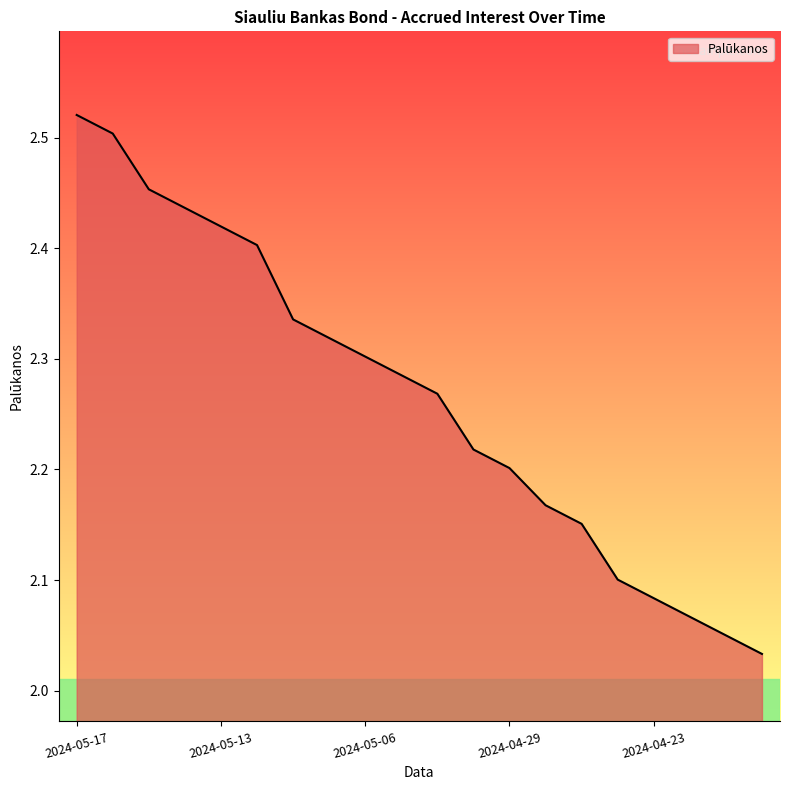

Is this an area chart (filled region under the line)?

Yes